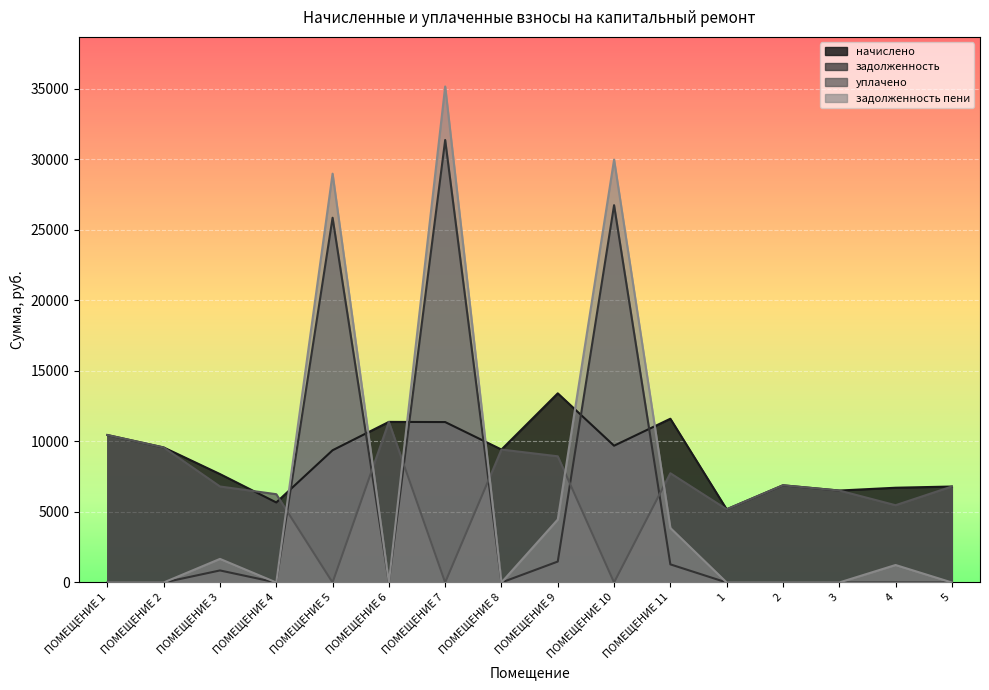

Where is the first local maximum for уплачено?

ПОМЕЩЕНИЕ 6